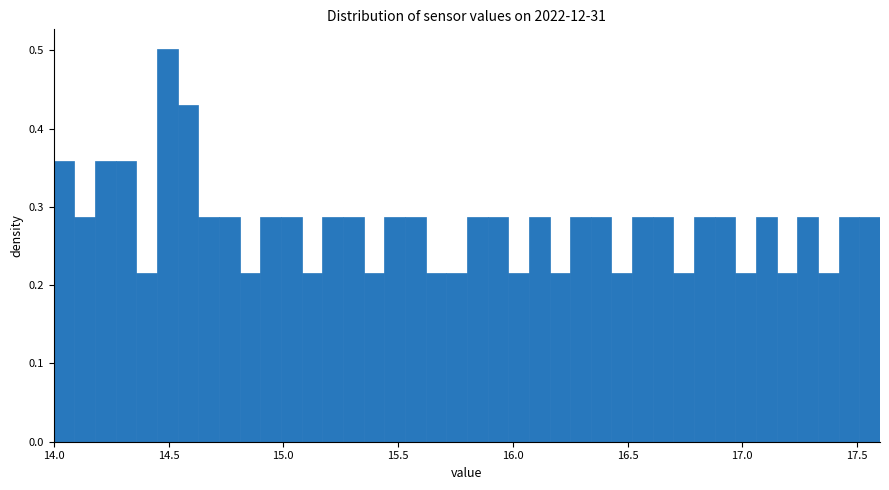

Around what value on the x-axis is the tallest bar? Give the approximate position of its centre, as read against the axis.

14.50